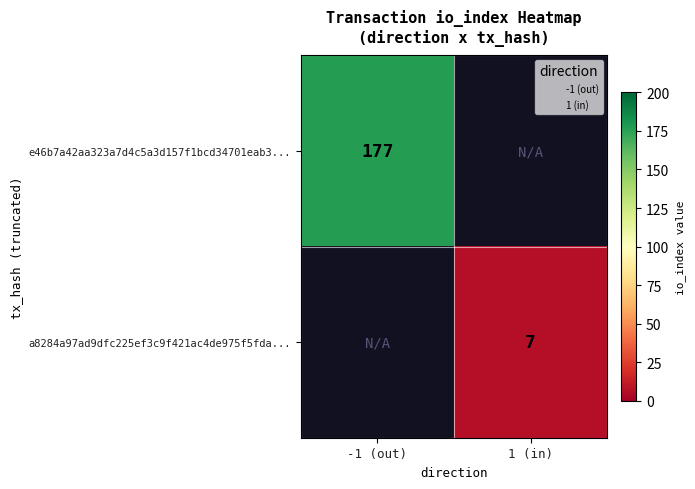

At which label is e46b7a42aa323a7d4c5a3d157f1bcd34701eab3... closest to 177?

-1 (out)